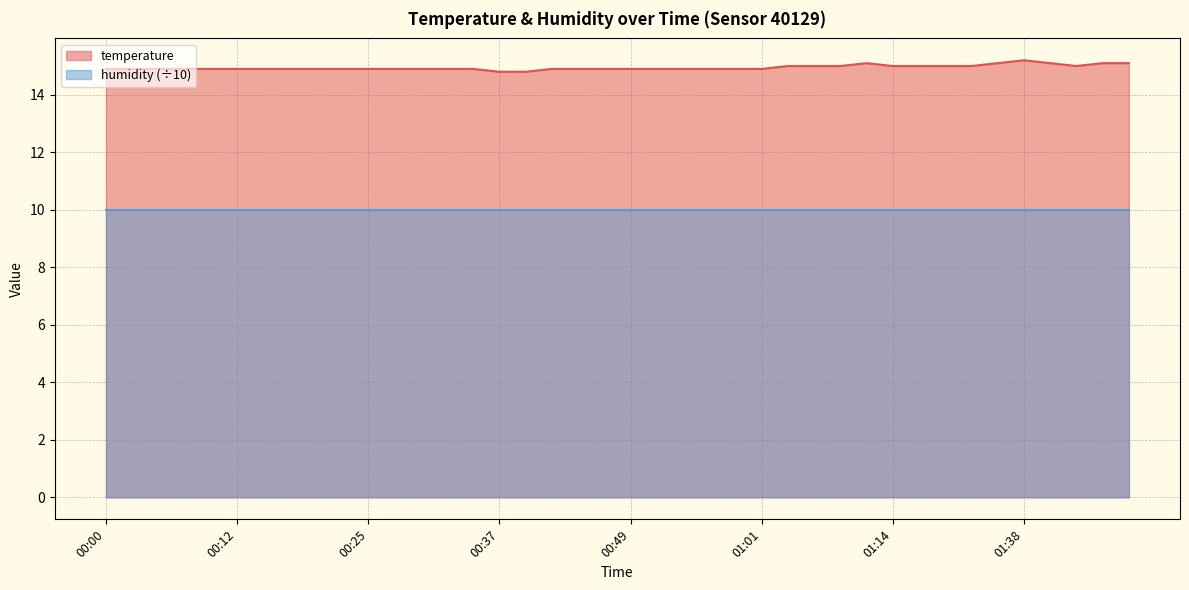

Reading left to right, extract all data points from this chart.

14.9	14.9	14.9	14.9	14.9	14.9	14.9	14.9	14.9	14.9	14.9	14.9	14.9	14.9	14.9	14.8	14.8	14.9	14.9	14.9	14.9	14.9	14.9	14.9	14.9	14.9	15.0	15.0	15.0	15.1	15.0	15.0	15.0	15.0	15.1	15.2	15.1	15.0	15.1	15.1